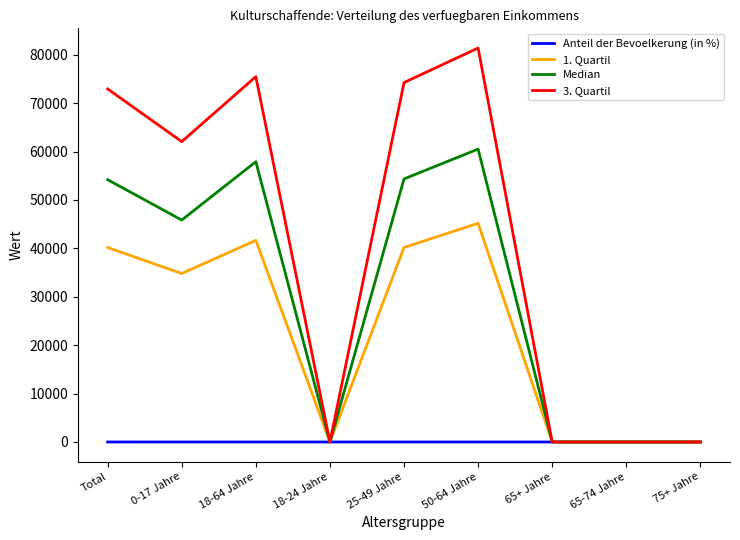

List the series in order of their peak value, highest first.

3. Quartil, Median, 1. Quartil, Anteil der Bevoelkerung (in %)